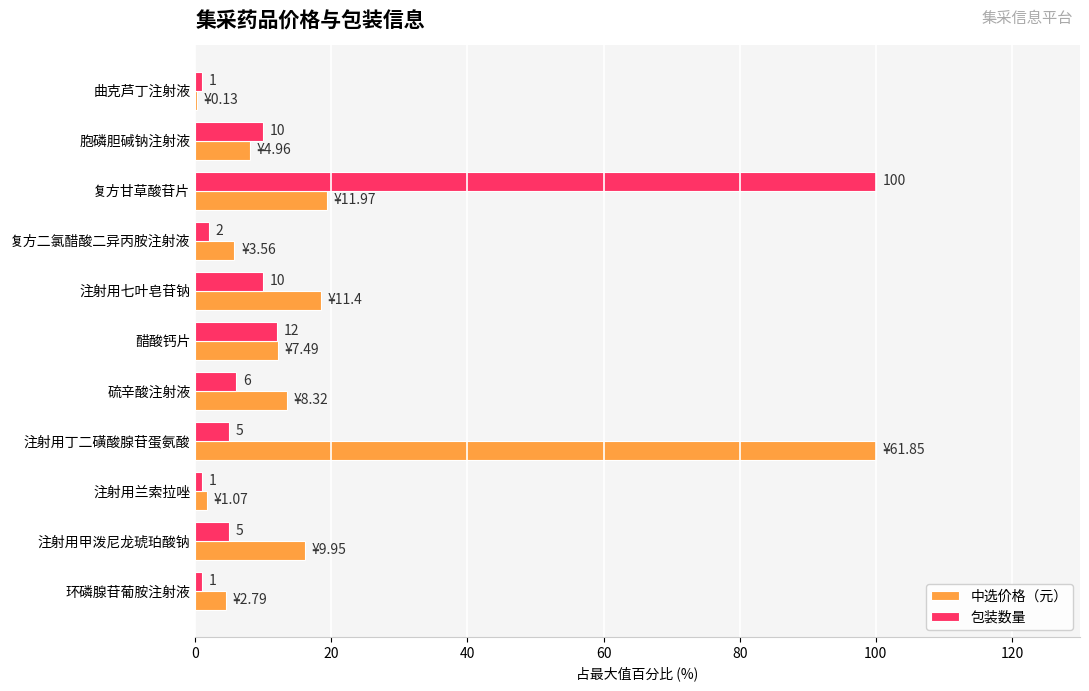

What is the maximum value for 中选价格（元）?

100.0